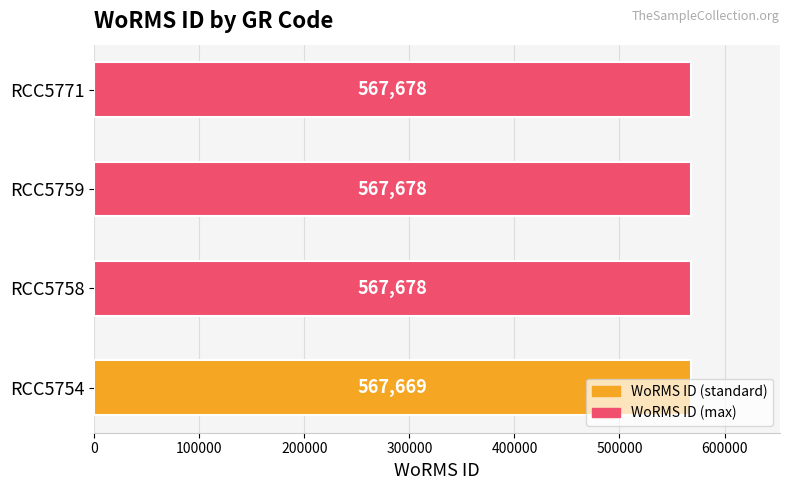

How many values are between 567678 and 567679?

3